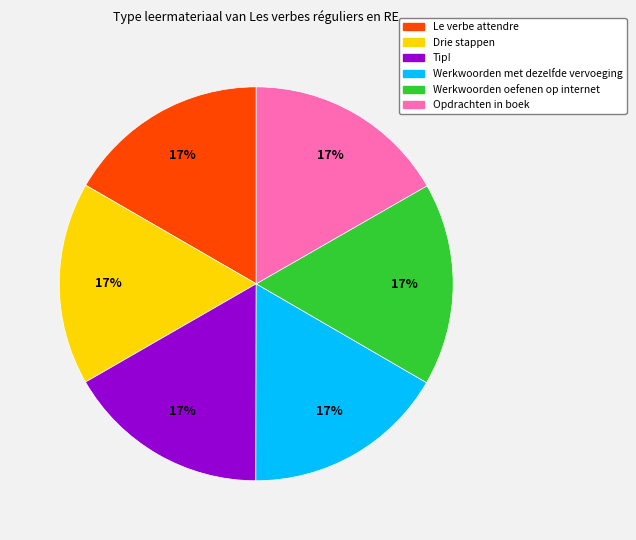

To the nearest percent, what percentage of the pie is Werkwoorden oefenen op internet?

17%